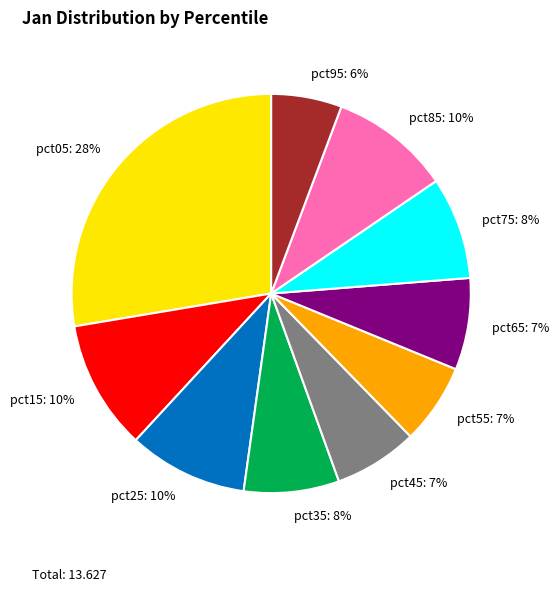

Does pct25 represent more than half of the total?

No